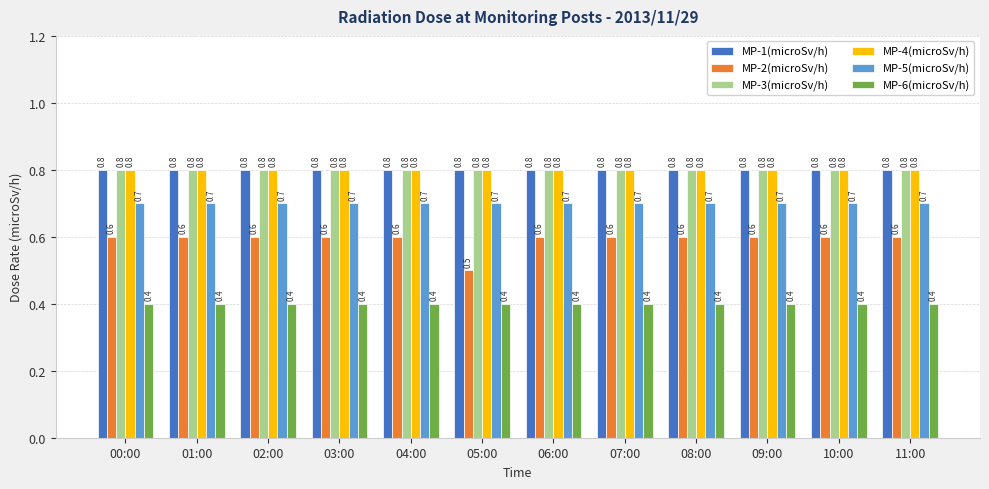

Reading left to right, list all the values displayed in this chart.

MP-1(microSv/h): 00:00=0.8	01:00=0.8	02:00=0.8	03:00=0.8	04:00=0.8	05:00=0.8	06:00=0.8	07:00=0.8	08:00=0.8	09:00=0.8	10:00=0.8	11:00=0.8
MP-2(microSv/h): 00:00=0.6	01:00=0.6	02:00=0.6	03:00=0.6	04:00=0.6	05:00=0.5	06:00=0.6	07:00=0.6	08:00=0.6	09:00=0.6	10:00=0.6	11:00=0.6
MP-3(microSv/h): 00:00=0.8	01:00=0.8	02:00=0.8	03:00=0.8	04:00=0.8	05:00=0.8	06:00=0.8	07:00=0.8	08:00=0.8	09:00=0.8	10:00=0.8	11:00=0.8
MP-4(microSv/h): 00:00=0.8	01:00=0.8	02:00=0.8	03:00=0.8	04:00=0.8	05:00=0.8	06:00=0.8	07:00=0.8	08:00=0.8	09:00=0.8	10:00=0.8	11:00=0.8
MP-5(microSv/h): 00:00=0.7	01:00=0.7	02:00=0.7	03:00=0.7	04:00=0.7	05:00=0.7	06:00=0.7	07:00=0.7	08:00=0.7	09:00=0.7	10:00=0.7	11:00=0.7
MP-6(microSv/h): 00:00=0.4	01:00=0.4	02:00=0.4	03:00=0.4	04:00=0.4	05:00=0.4	06:00=0.4	07:00=0.4	08:00=0.4	09:00=0.4	10:00=0.4	11:00=0.4